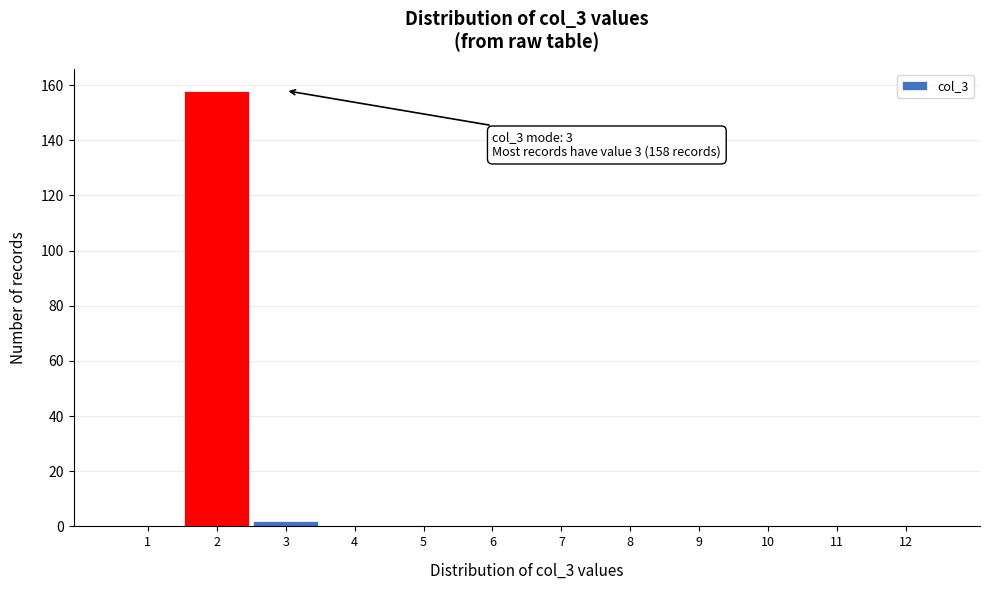

Reading left to right, extract all data points from this chart.

1=0	2=158	3=2	4=0	5=0	6=0	7=0	8=0	9=0	10=0	11=0	12=0